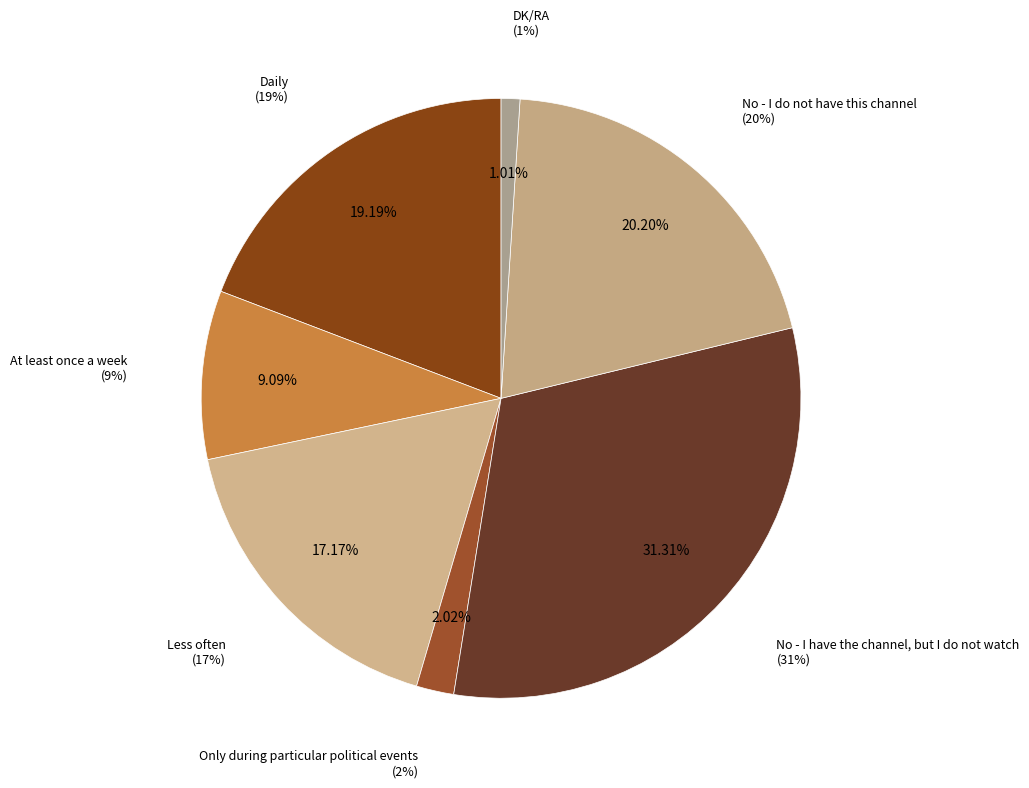

How many segments does this pie chart have?

7